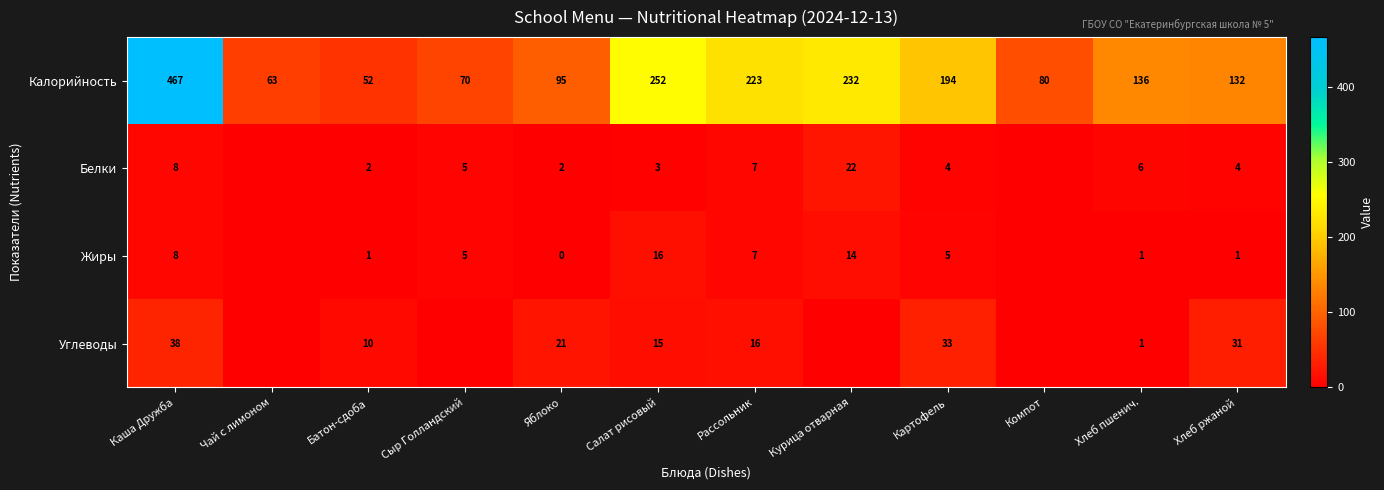

True or false: Углеводы has a value of 16 at Рассольник.

True